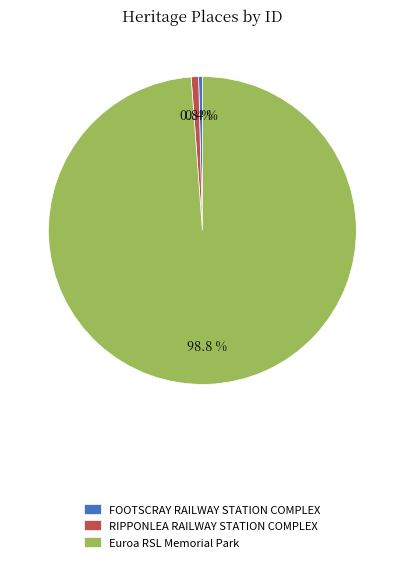

Is it true that RIPPONLEA RAILWAY STATION COMPLEX is 1% of the pie?

True